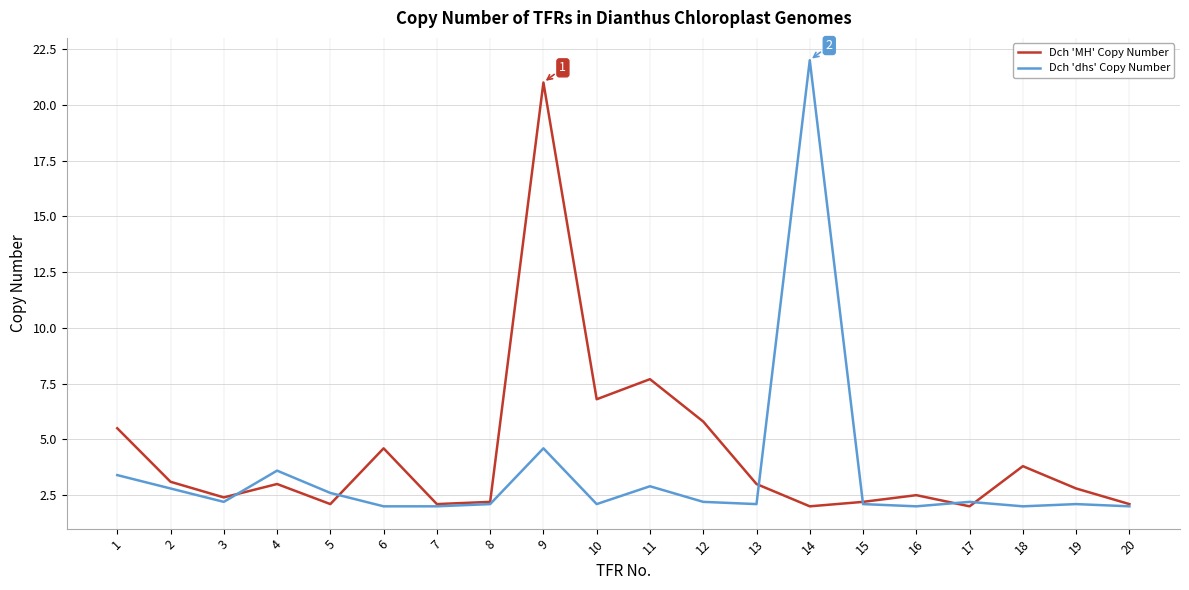

True or false: Dch 'dhs' Copy Number has a value of 1.2 at 7.

False